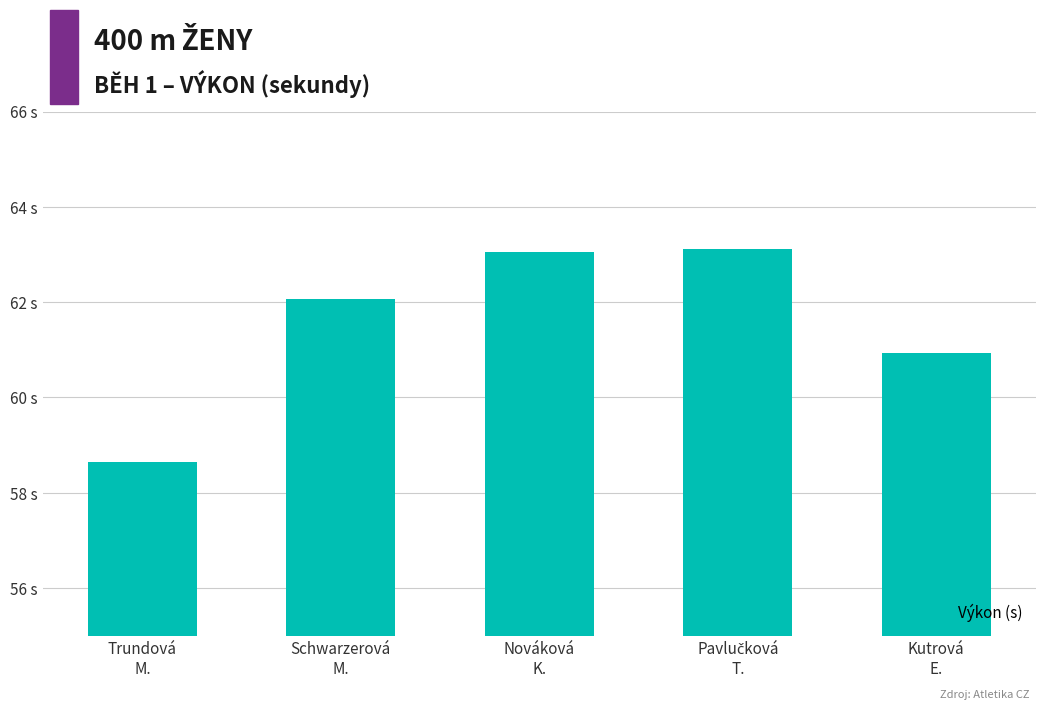

What value does the data have at Schwarzerová
M.?

62.1